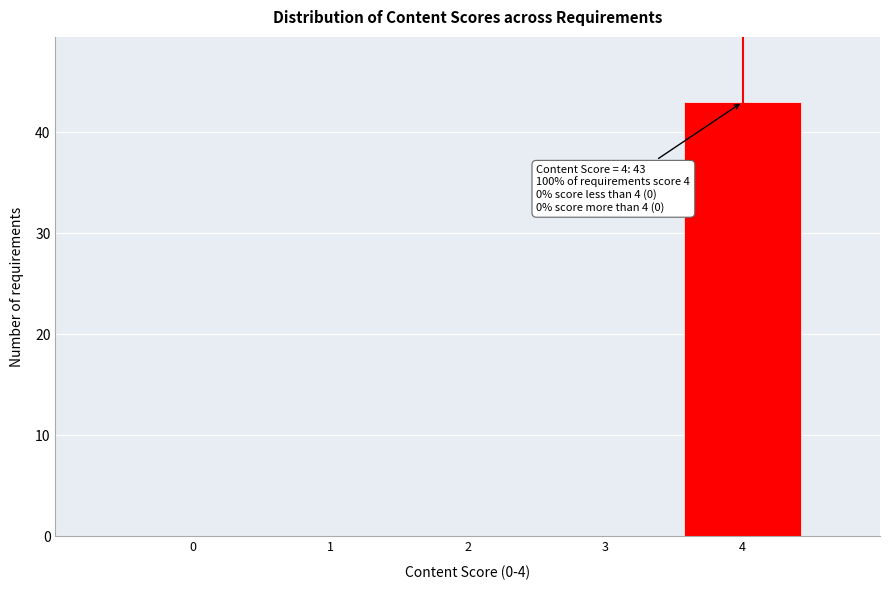

Over which range of the x-axis is the bar tallest?

3.5 to 4.5